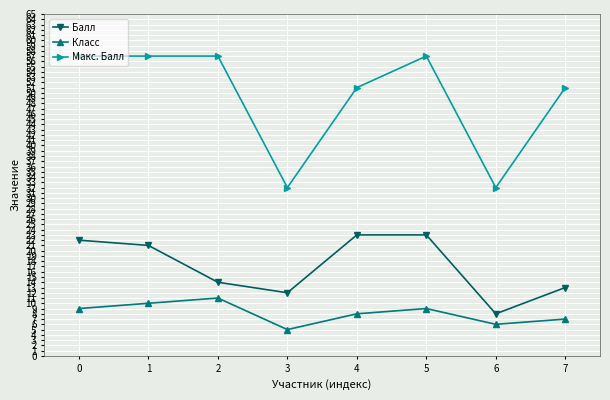

True or false: Класс and Балл cross at least once.

False